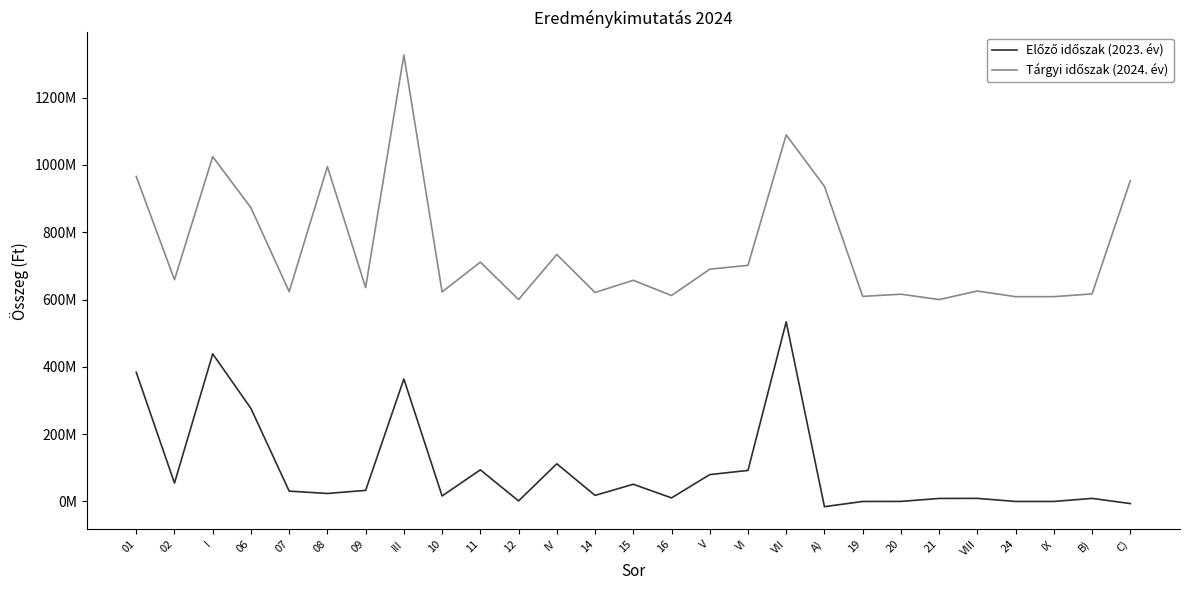

Does the chart have visible grid lines?

No